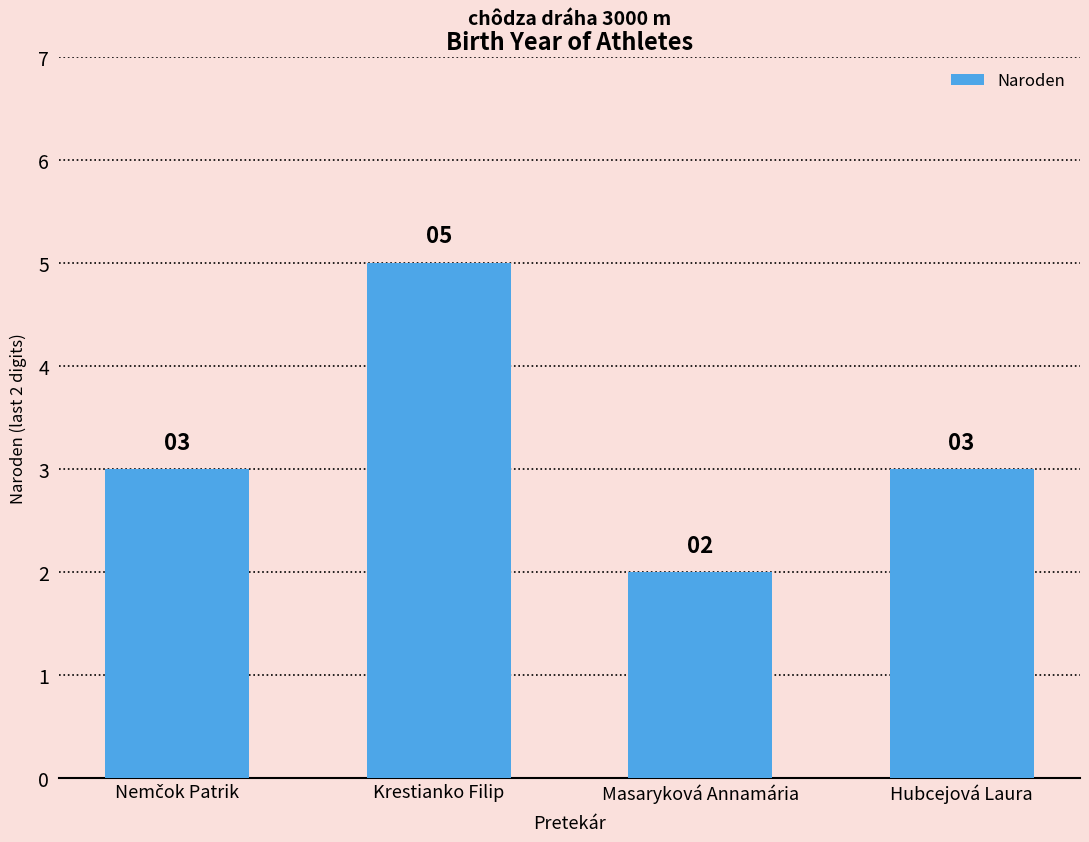

The value at Krestianko Filip is 5. True or false?

True